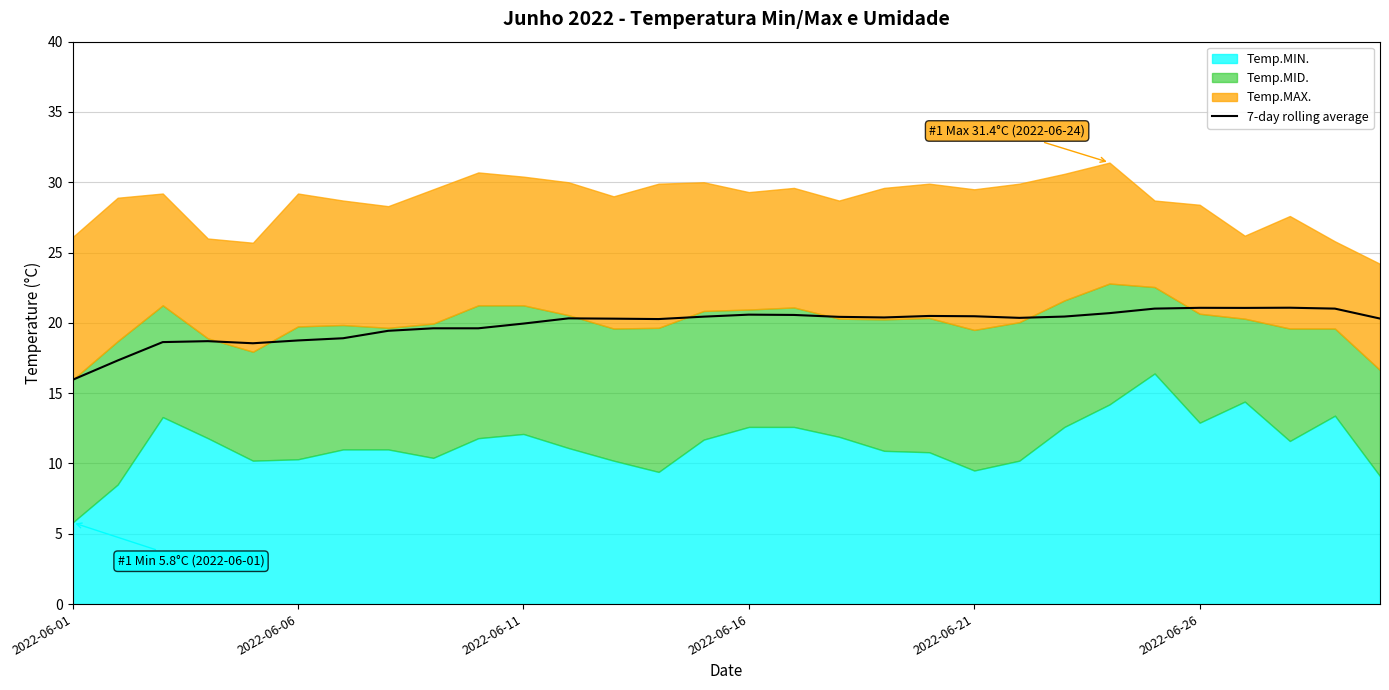

Approximately how many times larger is the value at 22 compared to 7?

1.1